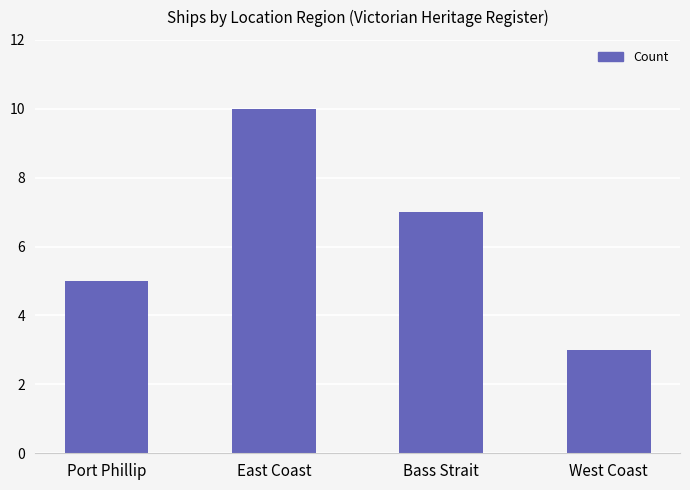

At which label does the data first exceed 7?

East Coast